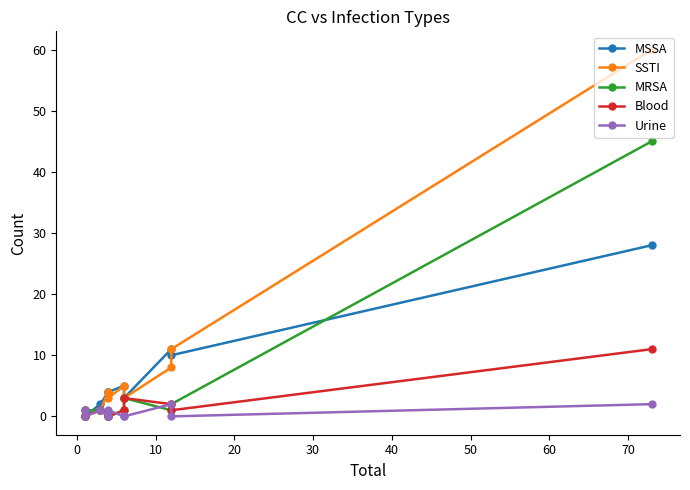

Which series has the widest spread of values?

SSTI